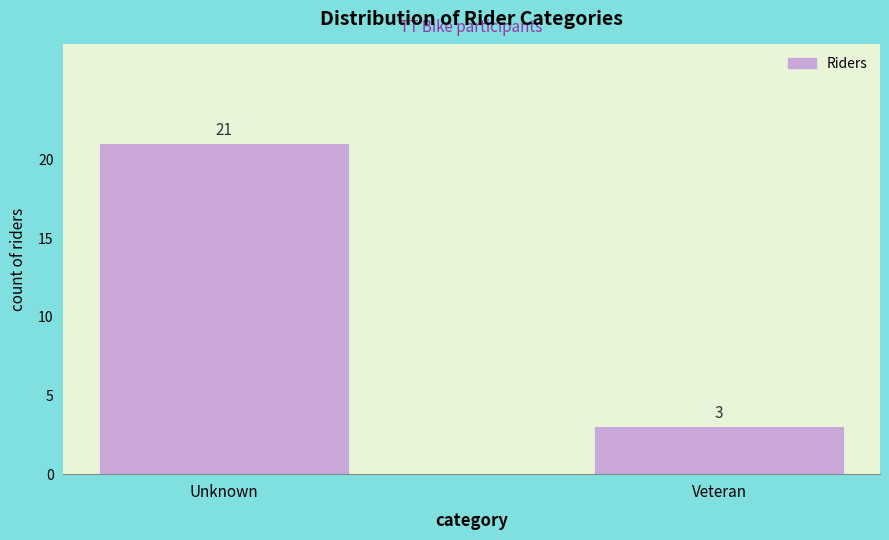

Reading left to right, list all the values displayed in this chart.

Unknown=21	Veteran=3